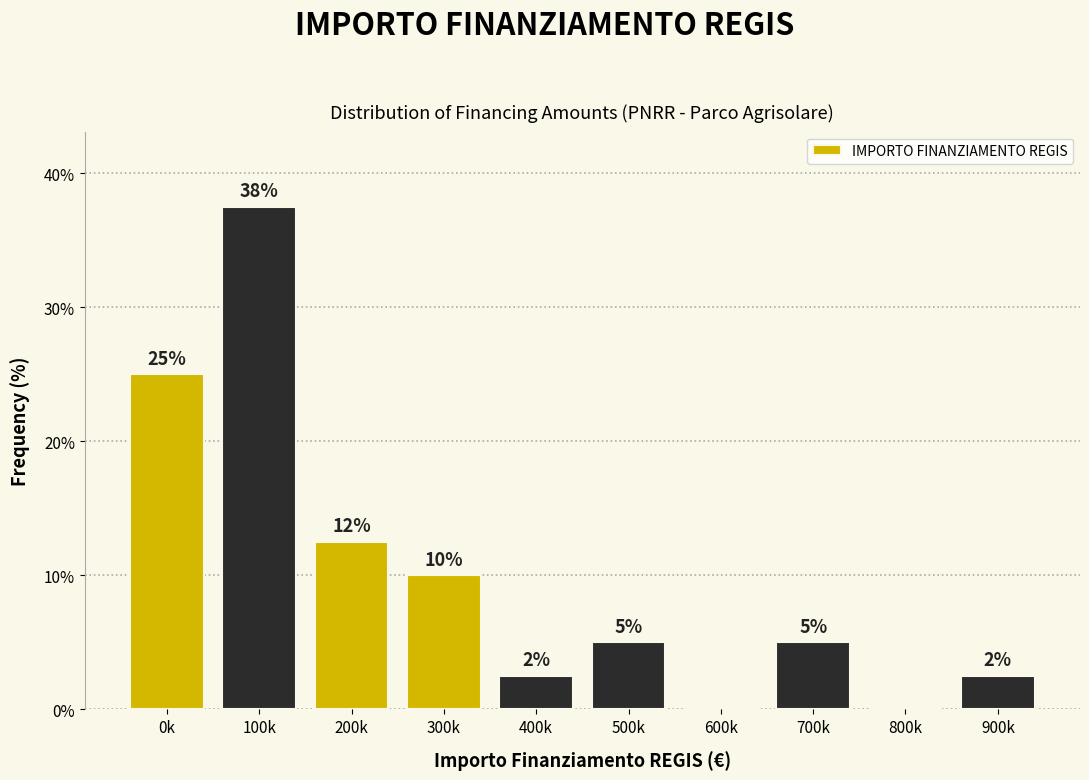

Which has a higher value, 0k or 500k?

0k